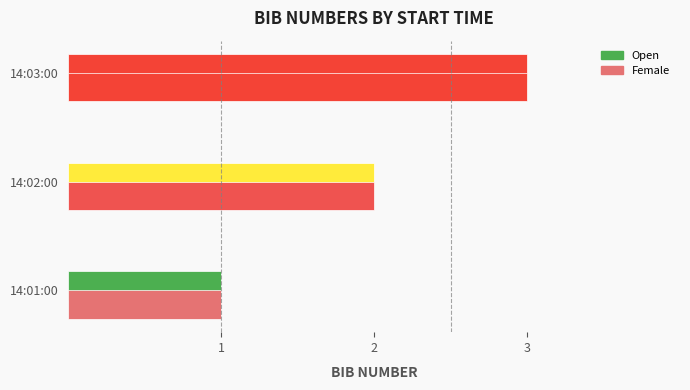

The Open series shows 2 at 14:02:00. True or false?

True